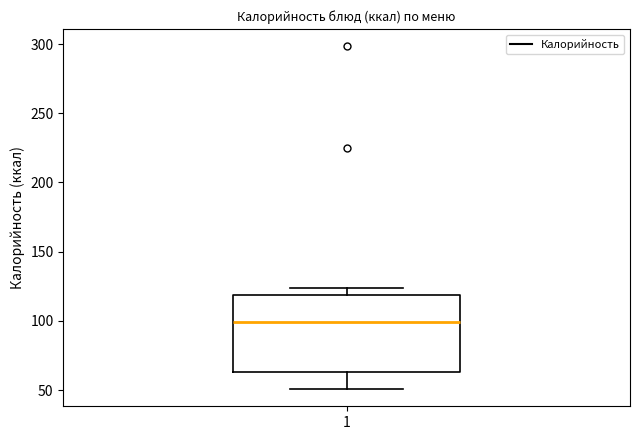

Where is the upper edge of the box at x = 1 on the y-axis? The values are not printed on the chart, so give them approximately, as read against the axis.

120